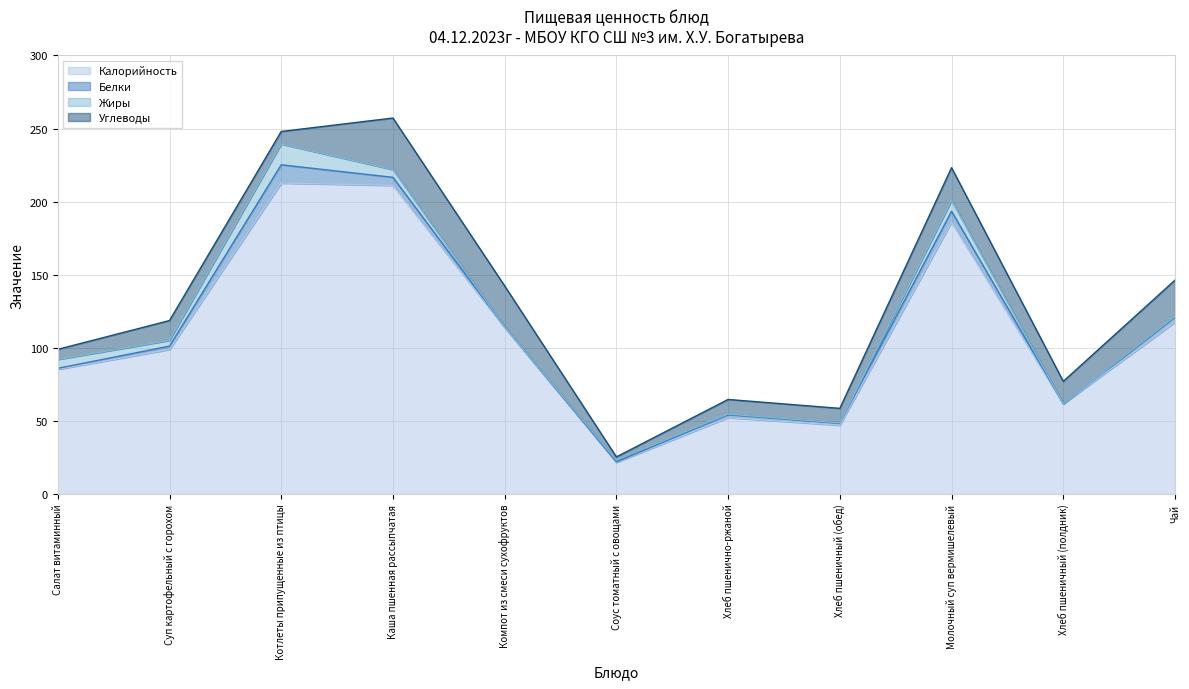

Between which two adjacent categories do Белки and Жиры first intersect?

Котлеты припущенные из птицы and Каша пшенная рассыпчатая